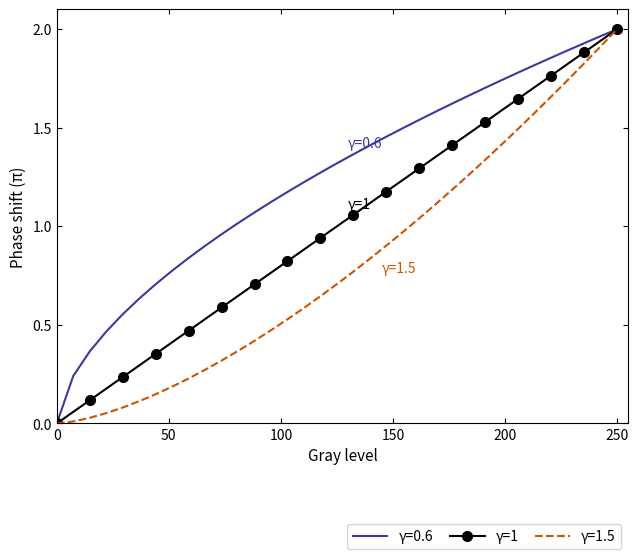

Rank the series by their average value, from highest to lowest.

γ=0.6, γ=1, γ=1.5